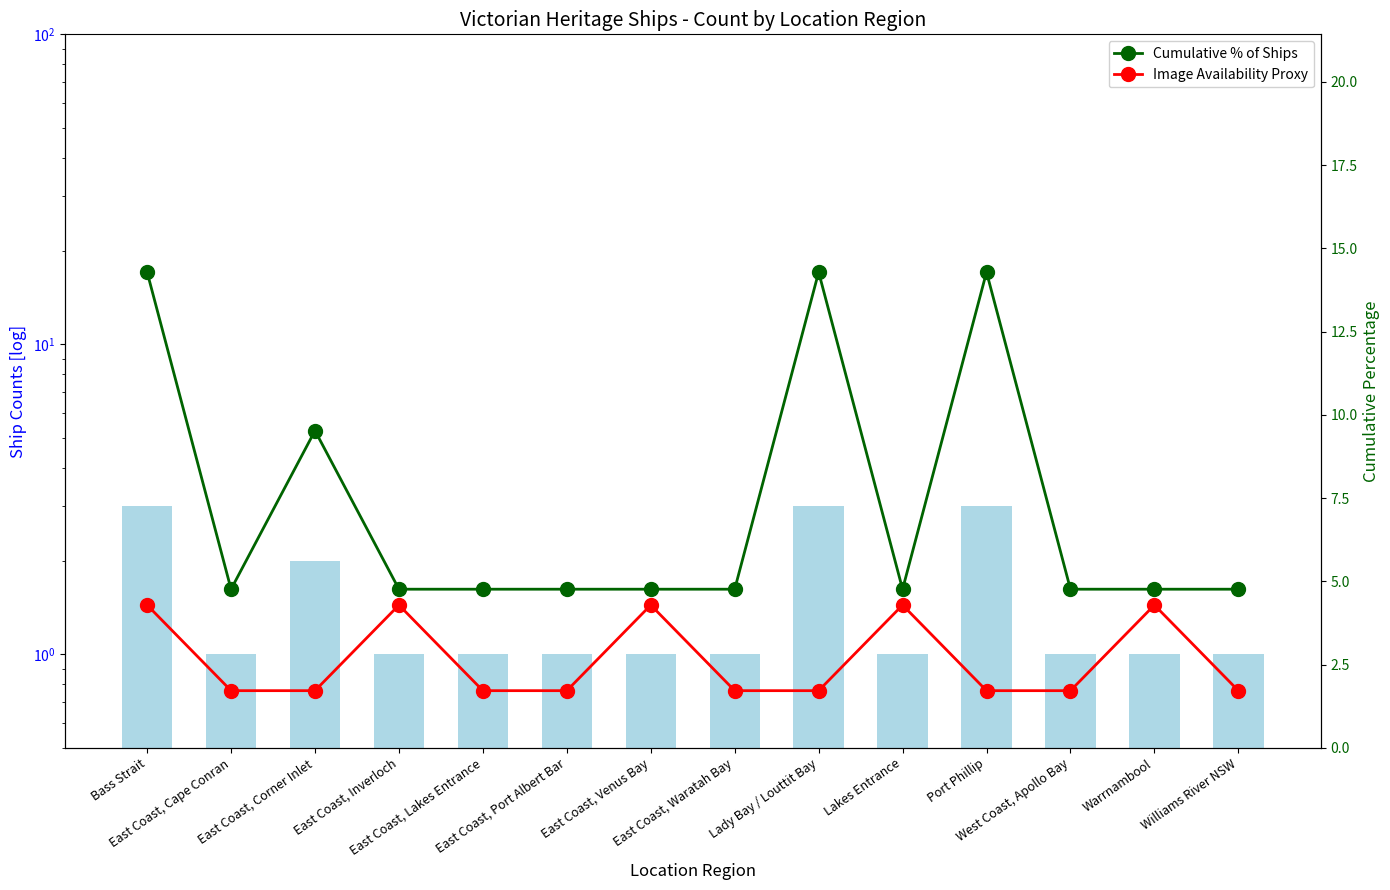

Reading left to right, what are all the values shown in this chart?

Ship Count: 3.0	1.0	2.0	1.0	1.0	1.0	1.0	1.0	3.0	1.0	3.0	1.0	1.0	1.0
Cumulative % of Ships: 14.3	4.8	9.5	4.8	4.8	4.8	4.8	4.8	14.3	4.8	14.3	4.8	4.8	4.8
Image Availability Proxy: 4.3	1.7	1.7	4.3	1.7	1.7	4.3	1.7	1.7	4.3	1.7	1.7	4.3	1.7